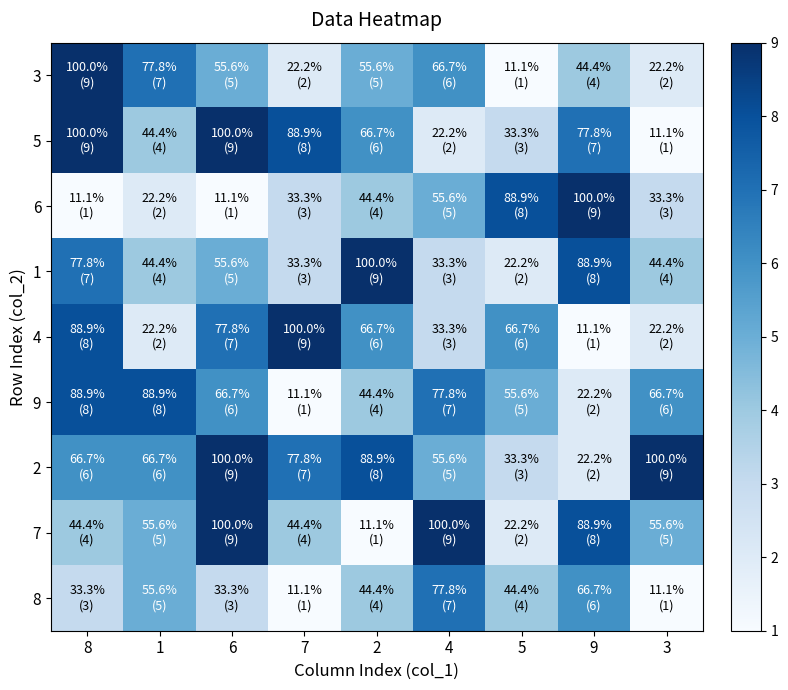

At 5, list the series in order from largest to smallest.

6, 4, 9, 8, 5, 2, 1, 7, 3